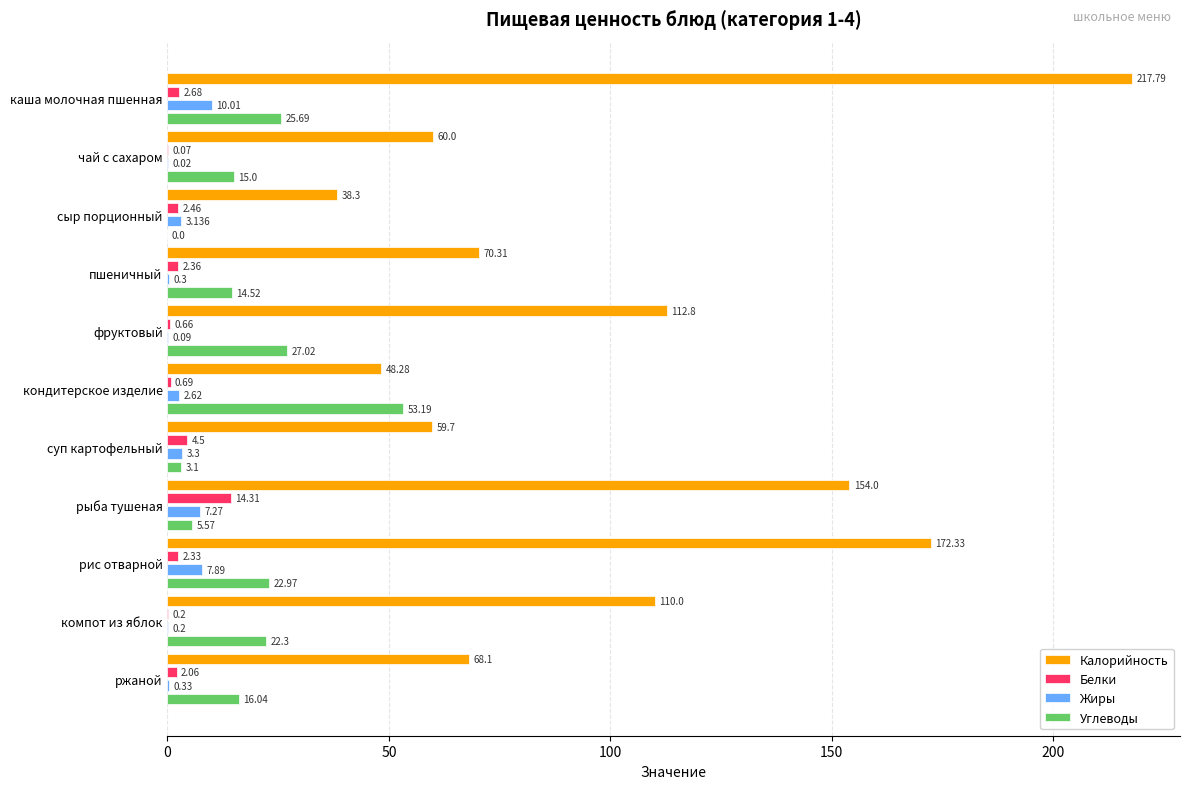

What is the sum of all Жиры values?

35.2